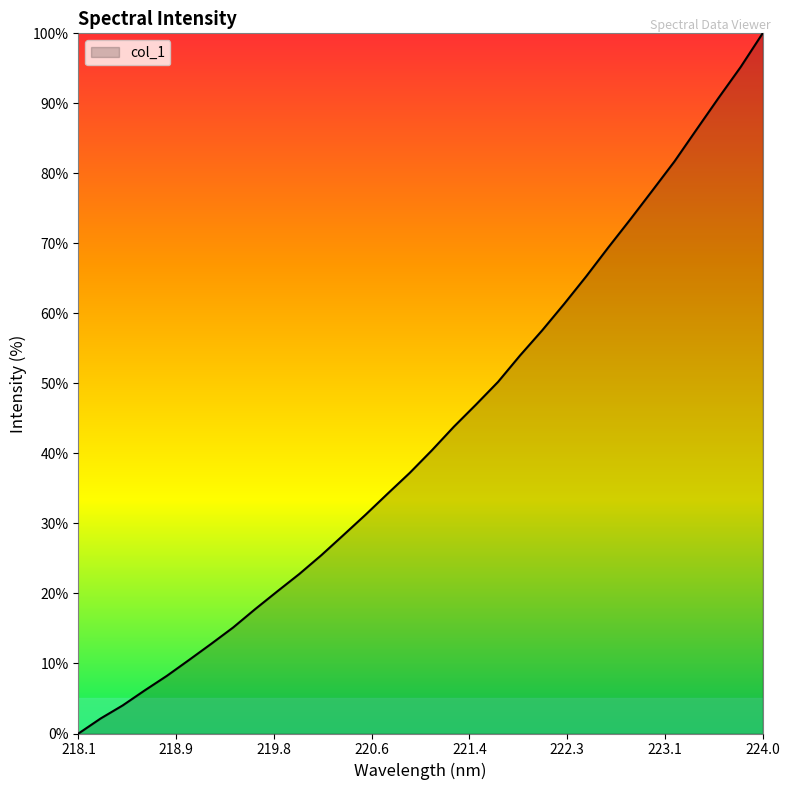

What is the greatest value displayed?

100.0